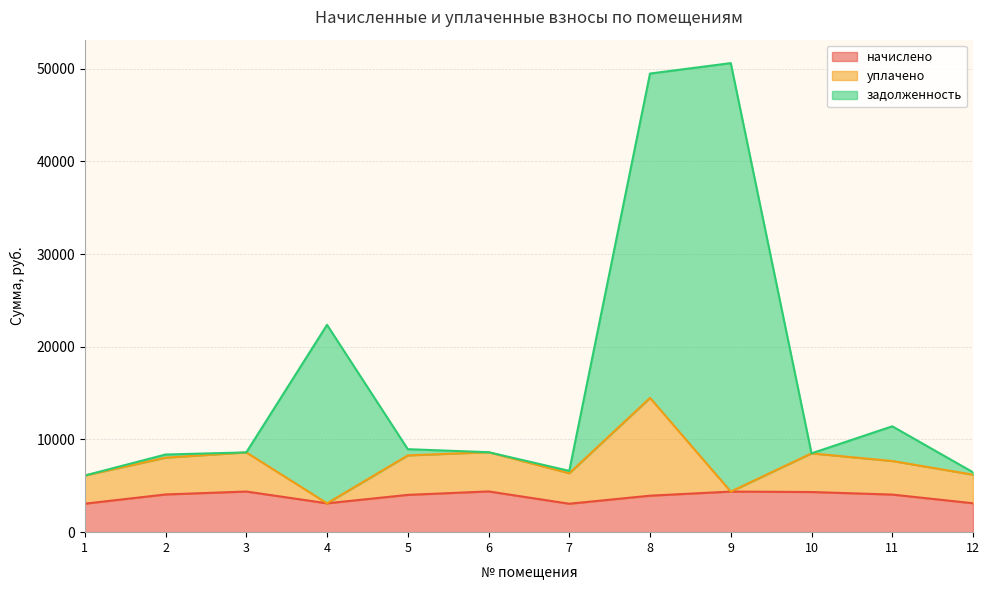

What is the value of the уплачено point at the 8th from the left?

14490.8